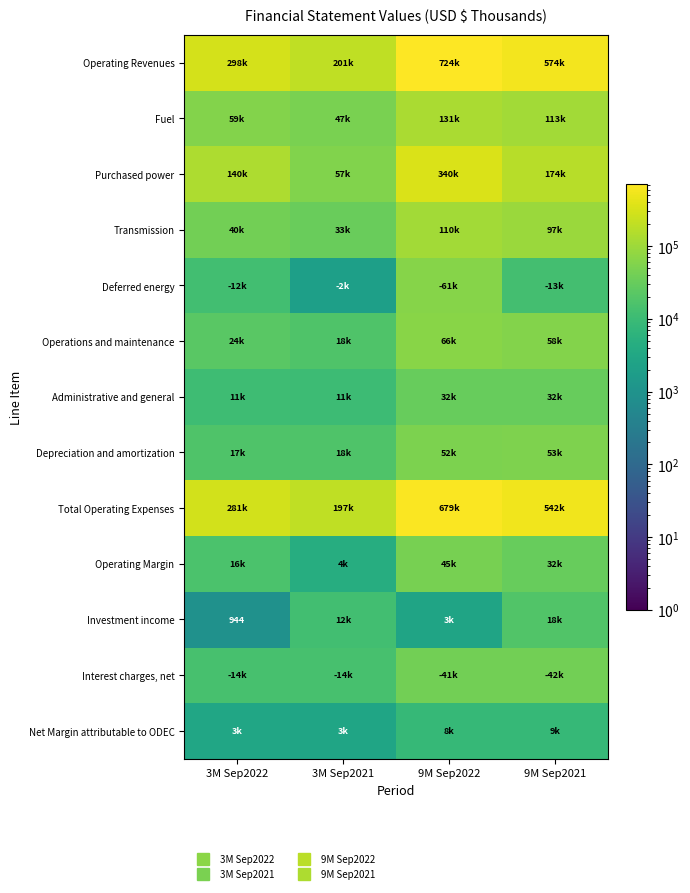

How many series are shown in this chart?

13